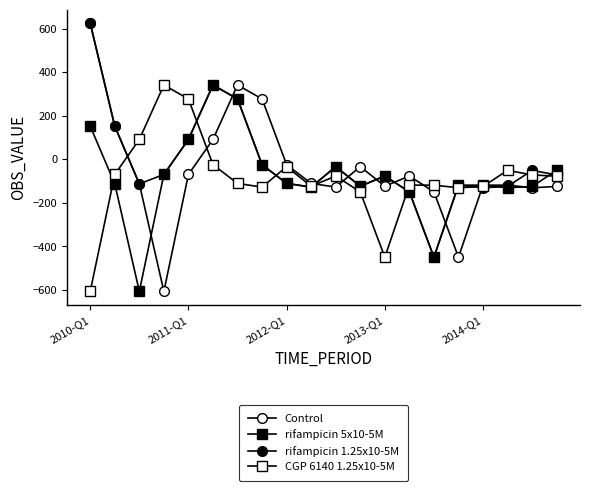

What is the smallest value displayed?

-607